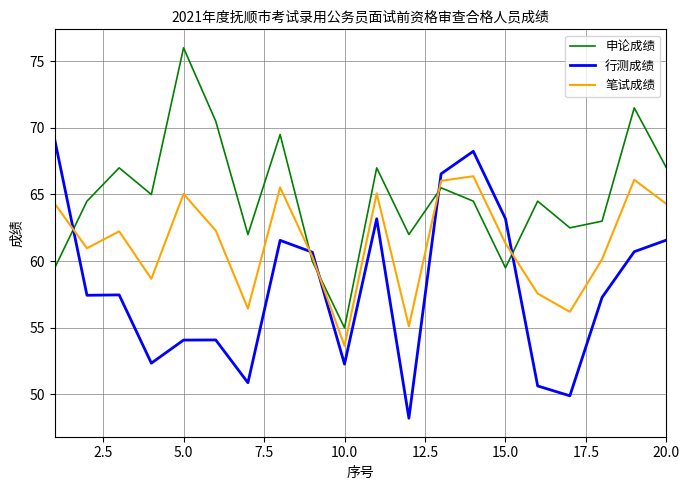

Rank the series by their average value, from lowest to highest.

行测成绩, 笔试成绩, 申论成绩